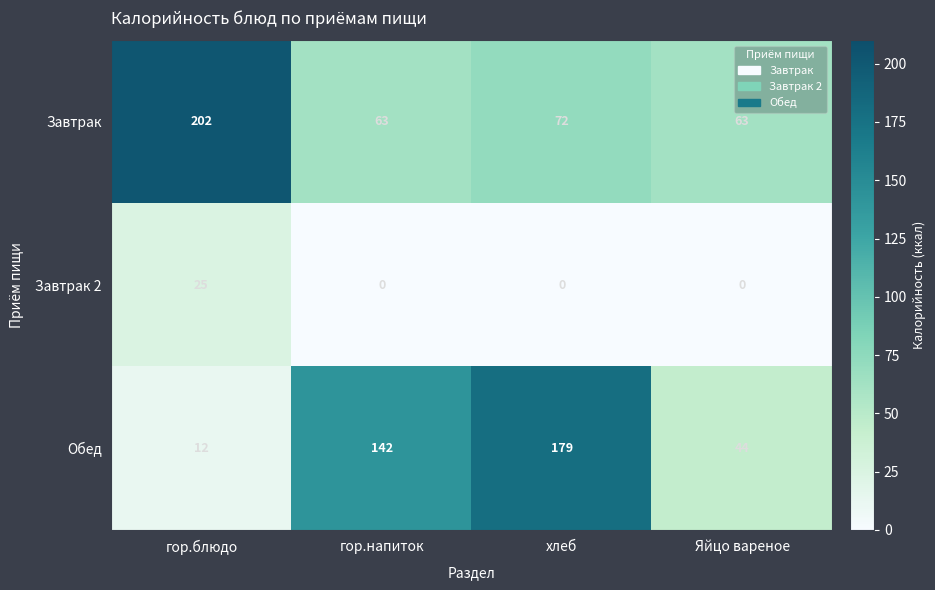

Where is Обед nearest to the value 95?

гор.напиток